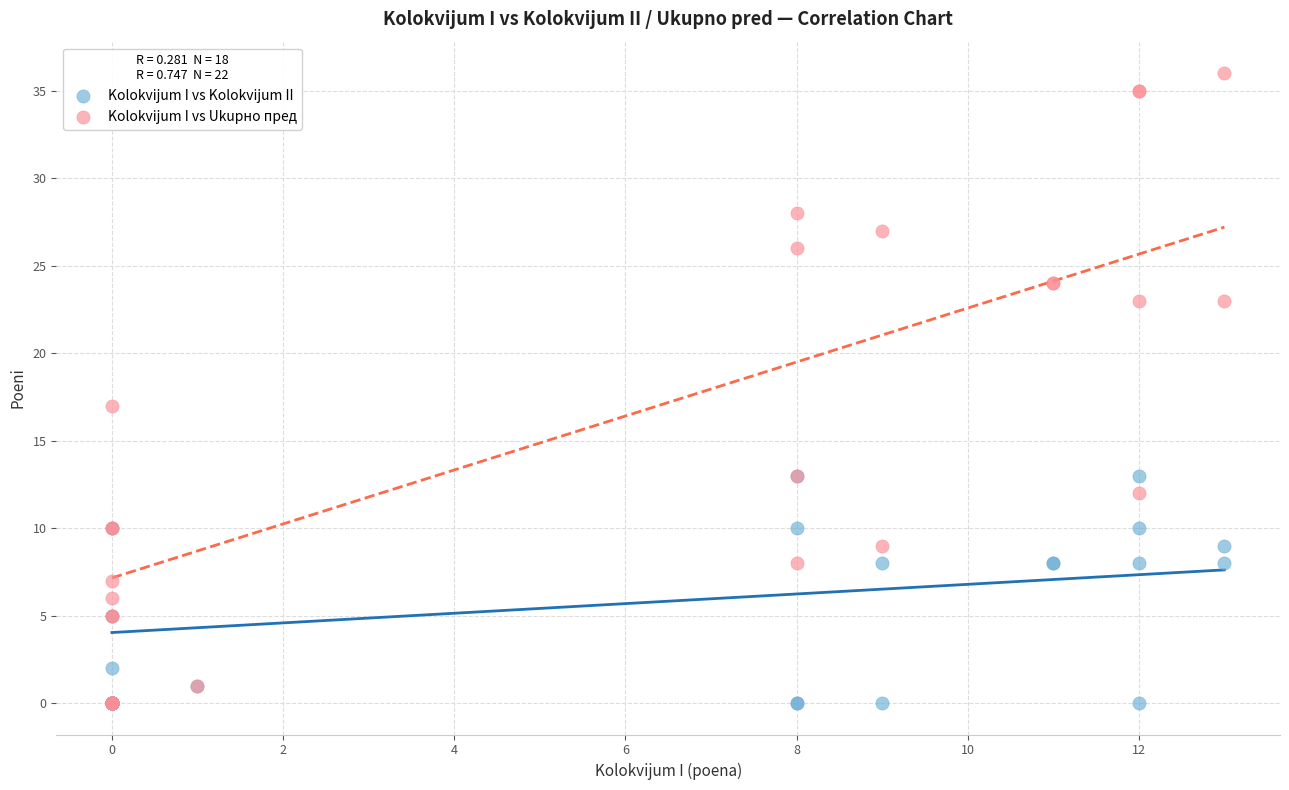

In the Kolokvijum I vs Ukupно пред series, what Y value is closest to 18?

17